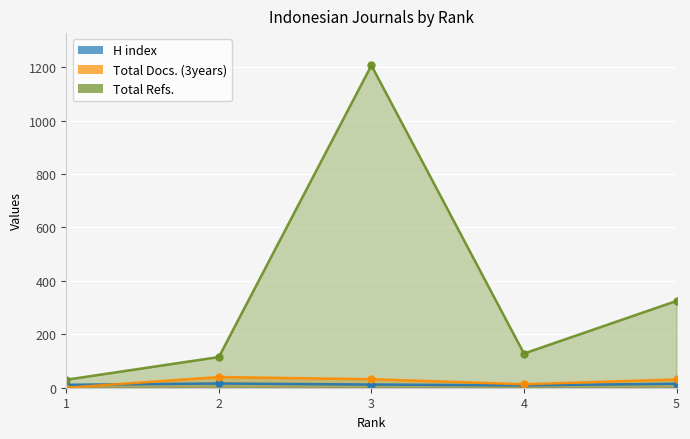

True or false: Total Refs. has more than 0 points higher than both neighbors.

True